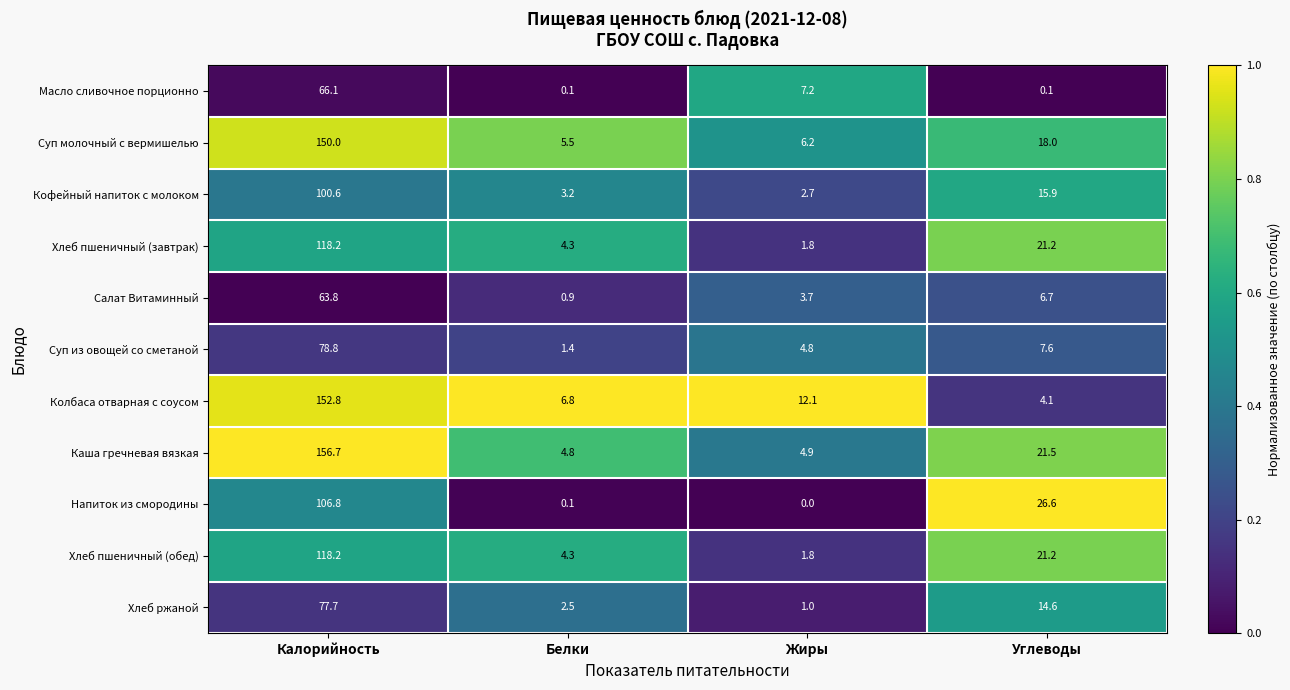

What is the difference between the maximum and minimum values in the Суп молочный с вермишелью series?

144.5